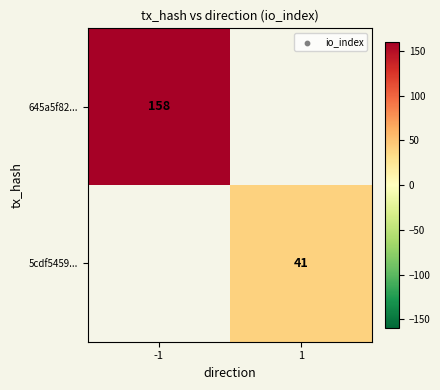

True or false: 5cdf5459... has a value of 41 at 1.

True